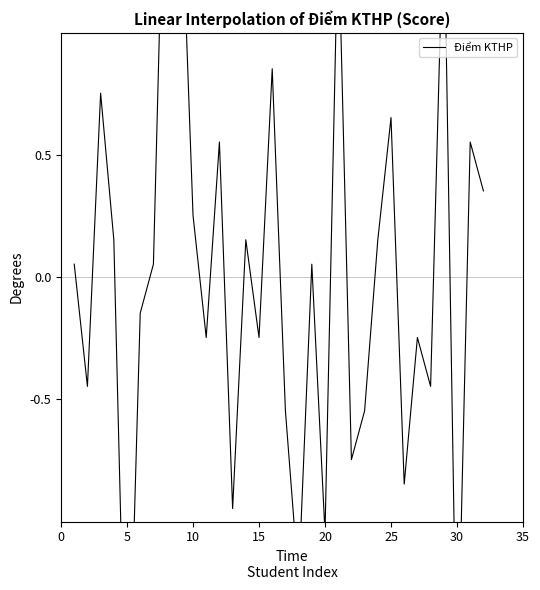

The chart shows a value of -0.4 at 17. True or false?

False